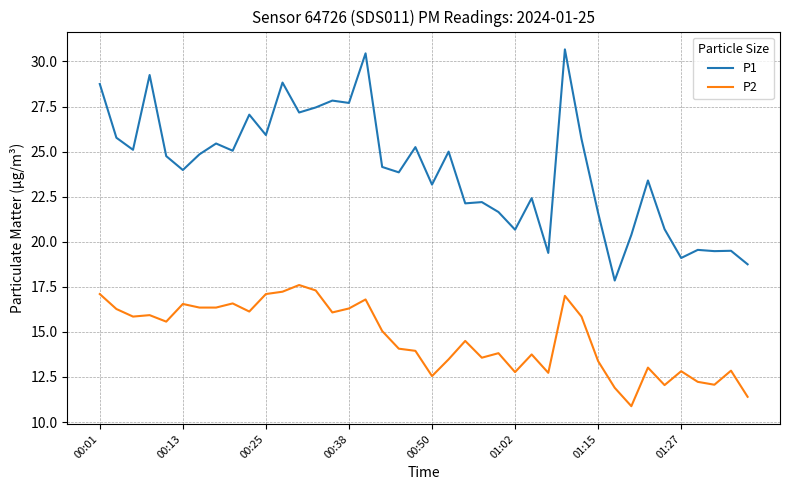

True or false: P2 and P1 intersect in this chart.

False